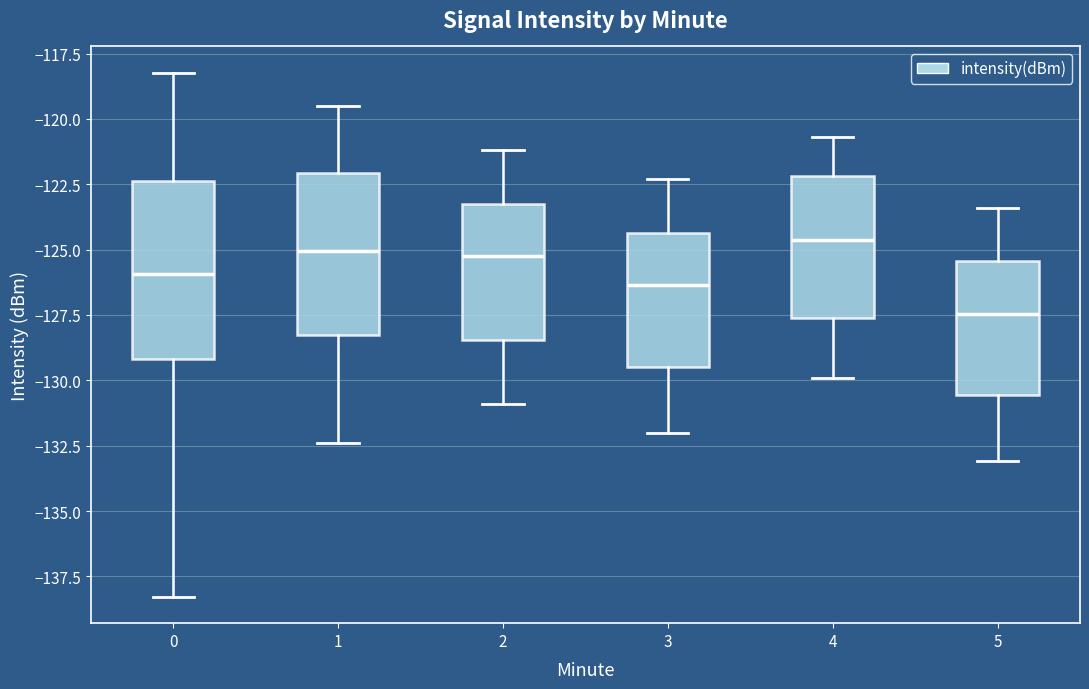

Reading left to right, transcribe this box plot: for each box, give where its median line is, the range the box spans, and where its two whiskers end, as read against the y-axis. The values are not printed on the chart, so give them approximately, as read against the axis.

0: median -126.0, box -129.0 to -122.5, whiskers -138.5 to -118.0
1: median -125.0, box -128.0 to -122.0, whiskers -132.5 to -119.5
2: median -125.0, box -128.5 to -123.0, whiskers -131.0 to -121.0
3: median -126.5, box -129.5 to -124.5, whiskers -132.0 to -122.5
4: median -124.5, box -127.5 to -122.0, whiskers -130.0 to -120.5
5: median -127.5, box -130.5 to -125.5, whiskers -133.0 to -123.5